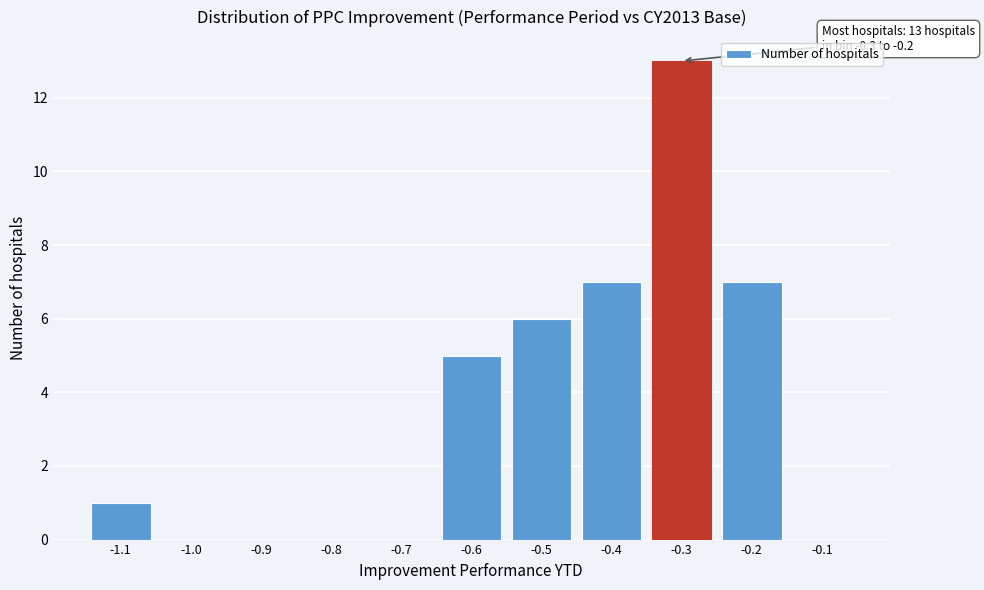

Reading left to right, what are all the values shown in this chart?

-1.1=1	-1.0=0	-0.9=0	-0.8=0	-0.7=0	-0.6=5	-0.5=6	-0.4=7	-0.3=13	-0.2=7	-0.1=0